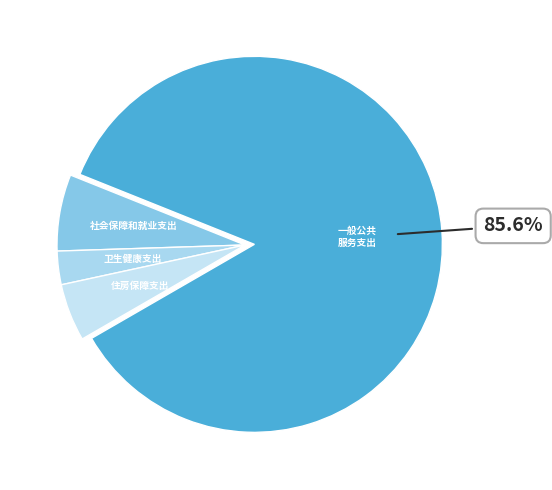

How many slices are in this pie chart?

4